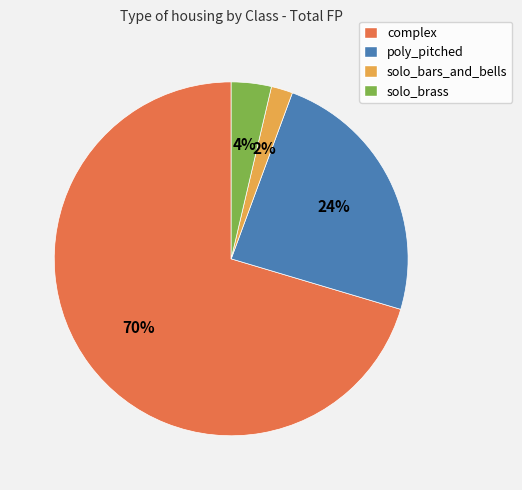

To the nearest percent, what percentage of the pie is complex?

70%